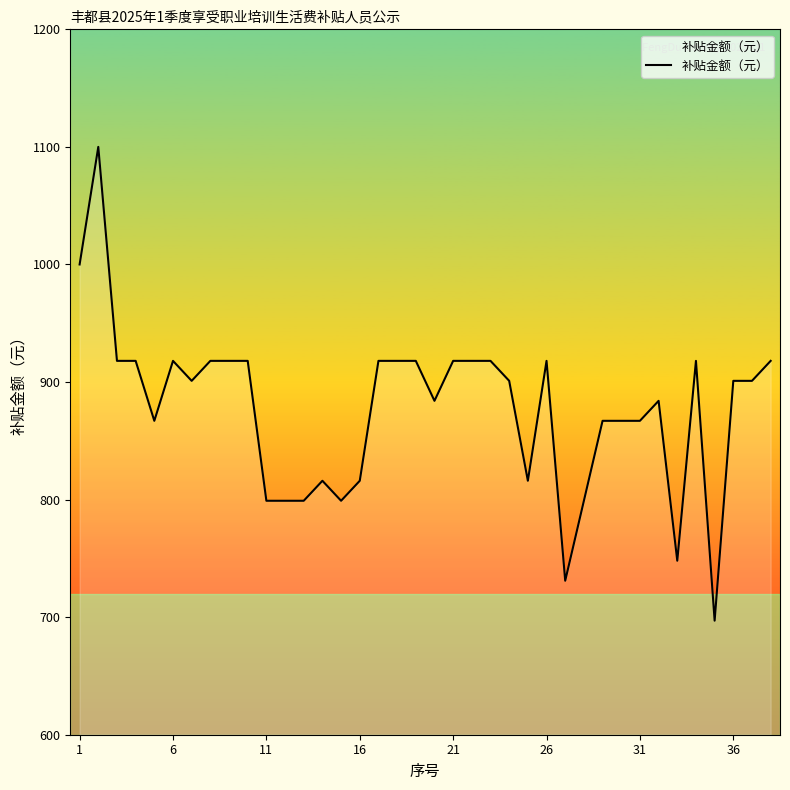

What is the difference between the maximum and minimum values?

403